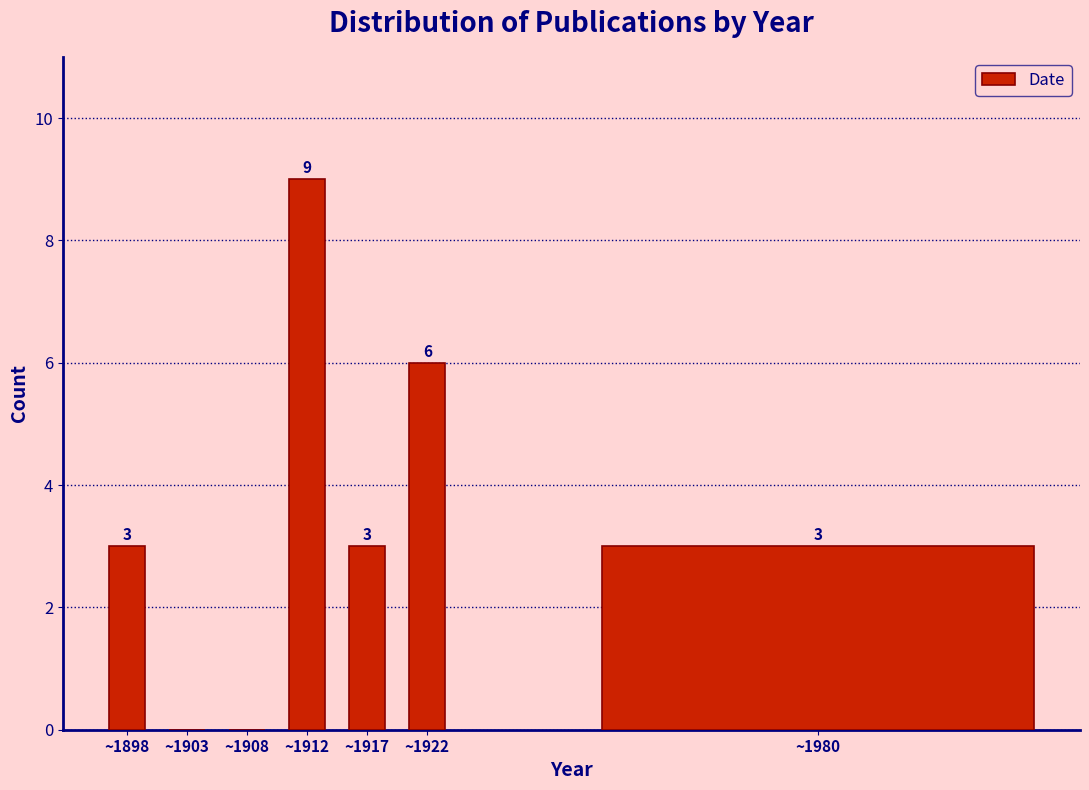

Reading right to left, what are all the values shown in this chart?

~1980=3	~1922=6	~1917=3	~1912=9	~1908=0	~1903=0	~1898=3